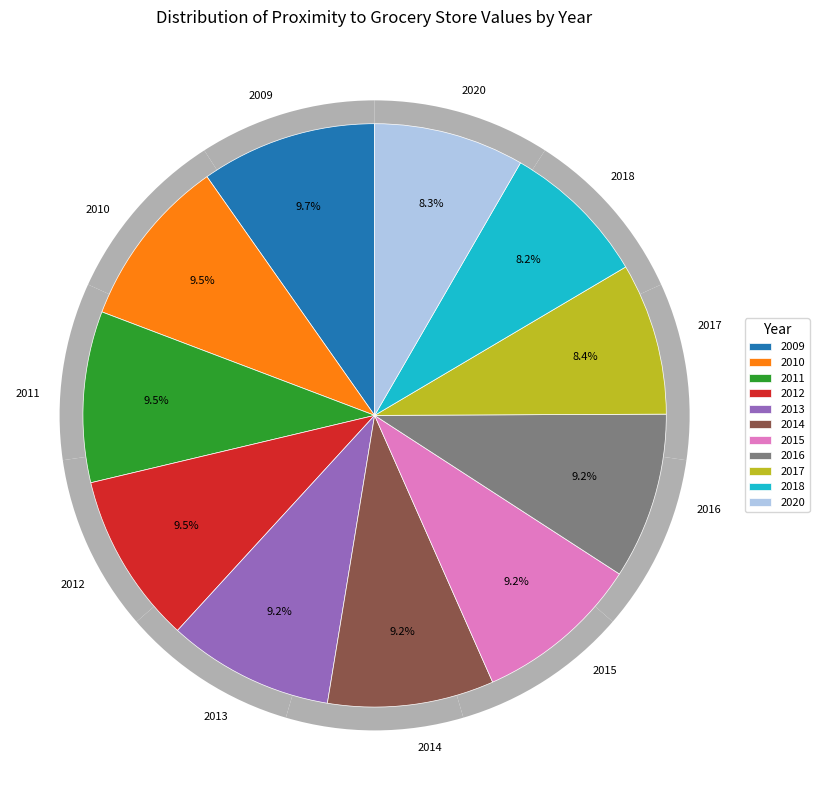

To the nearest percent, what is the average slice percentage?

9%